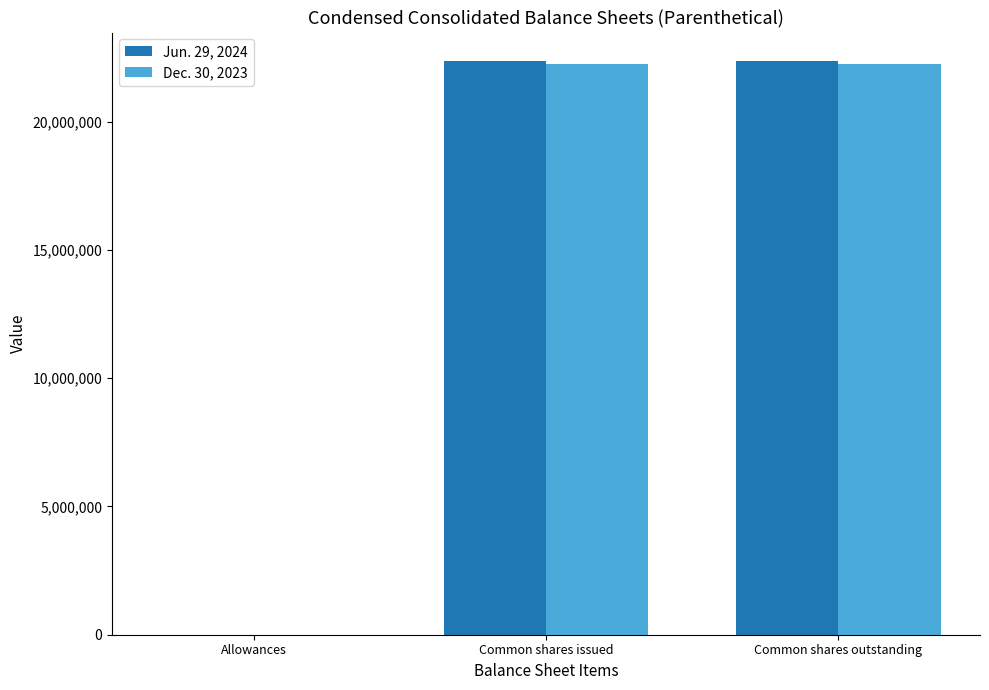

What are all the series names shown in the legend?

Jun. 29, 2024, Dec. 30, 2023